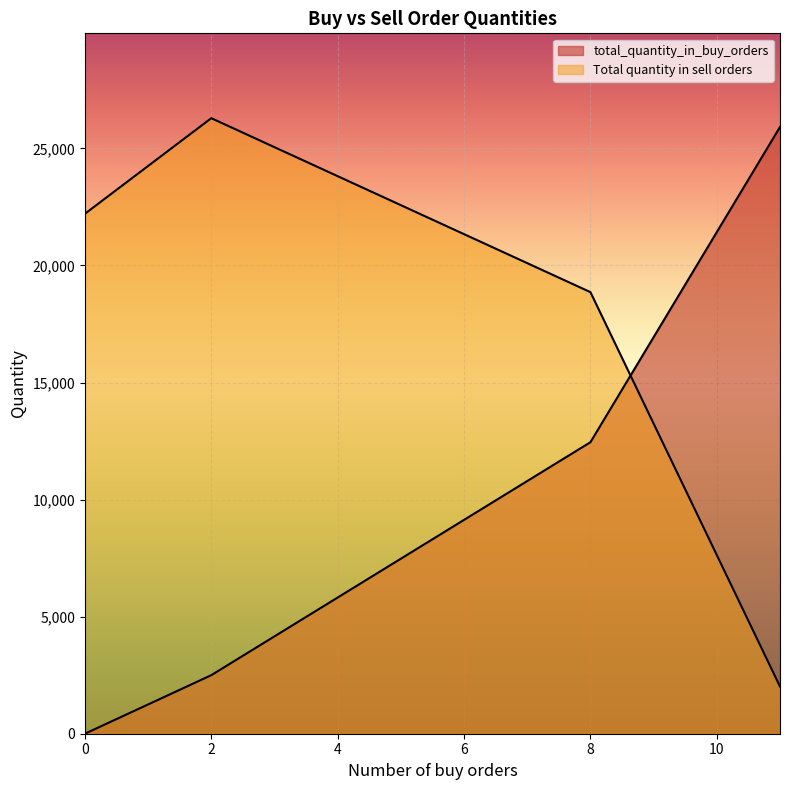

How many intersections are there between total_quantity_in_buy_orders and Total quantity in sell orders?

1